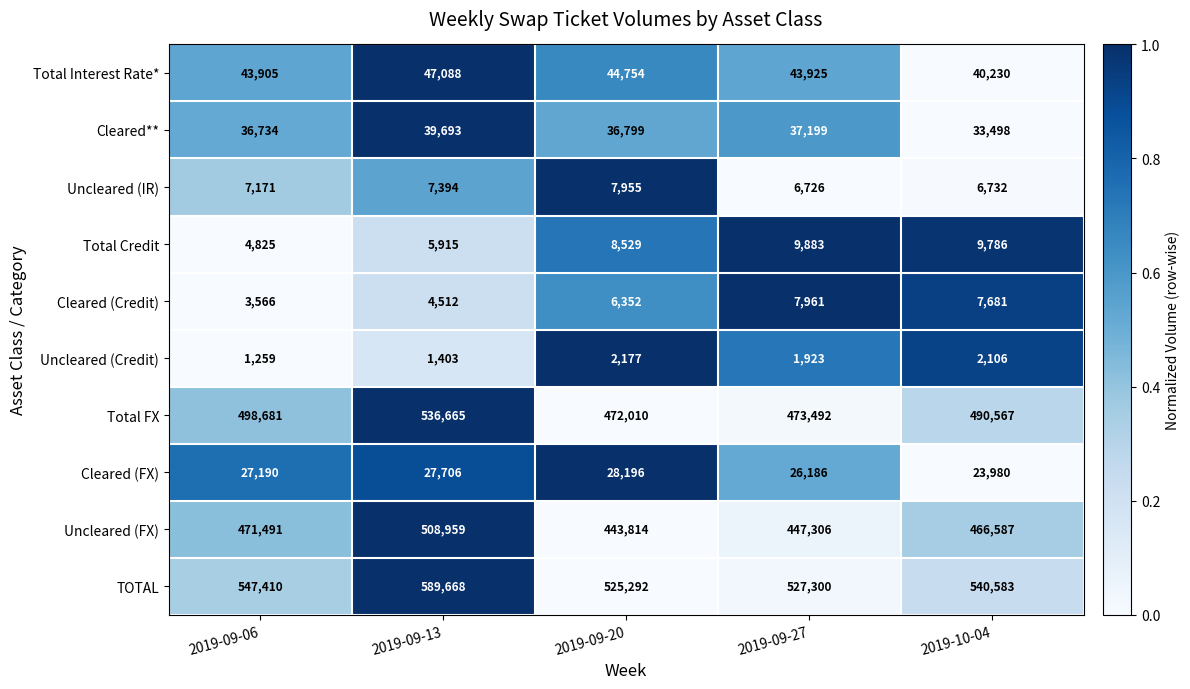

How many data points does each series have?

5